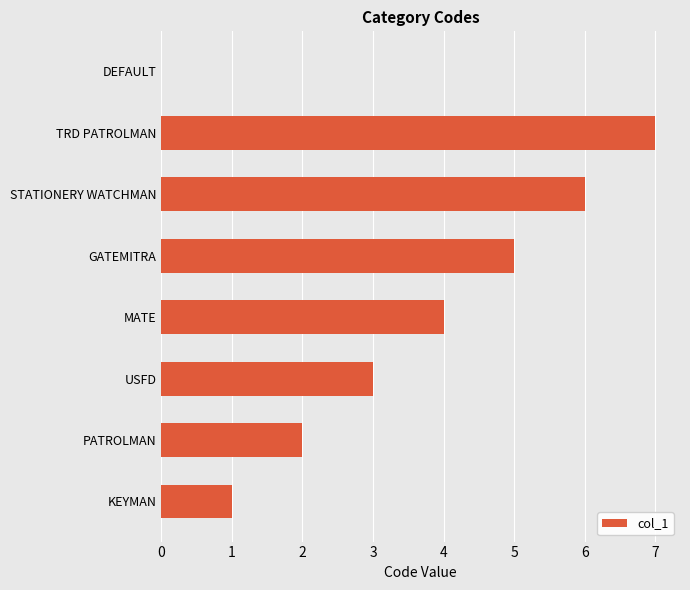

At which category does the chart reach its peak across all series?

TRD PATROLMAN